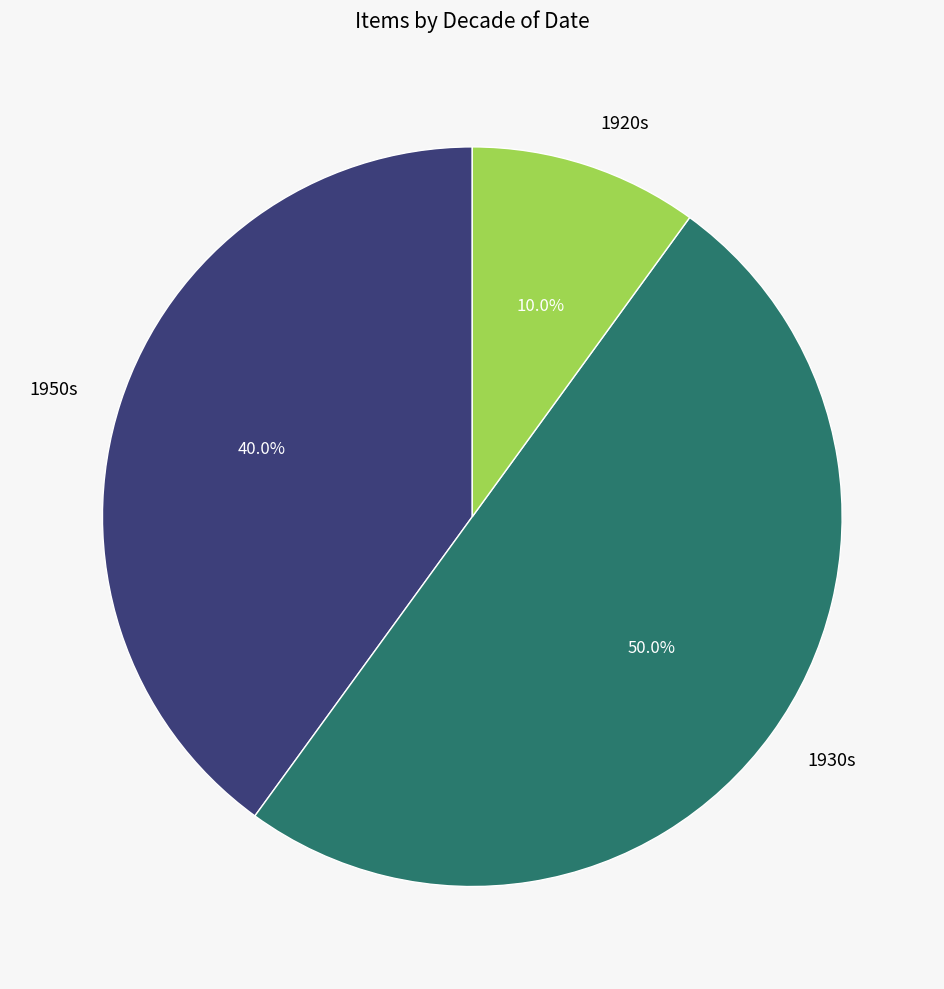

How many segments does this pie chart have?

3